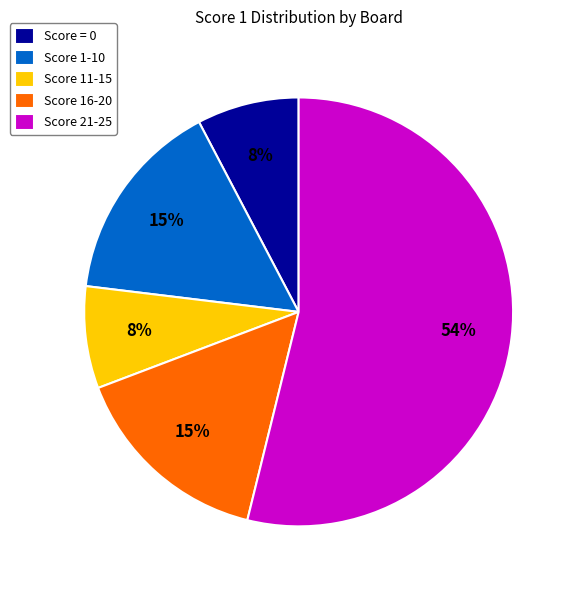

Count the number of slices in the pie.

5